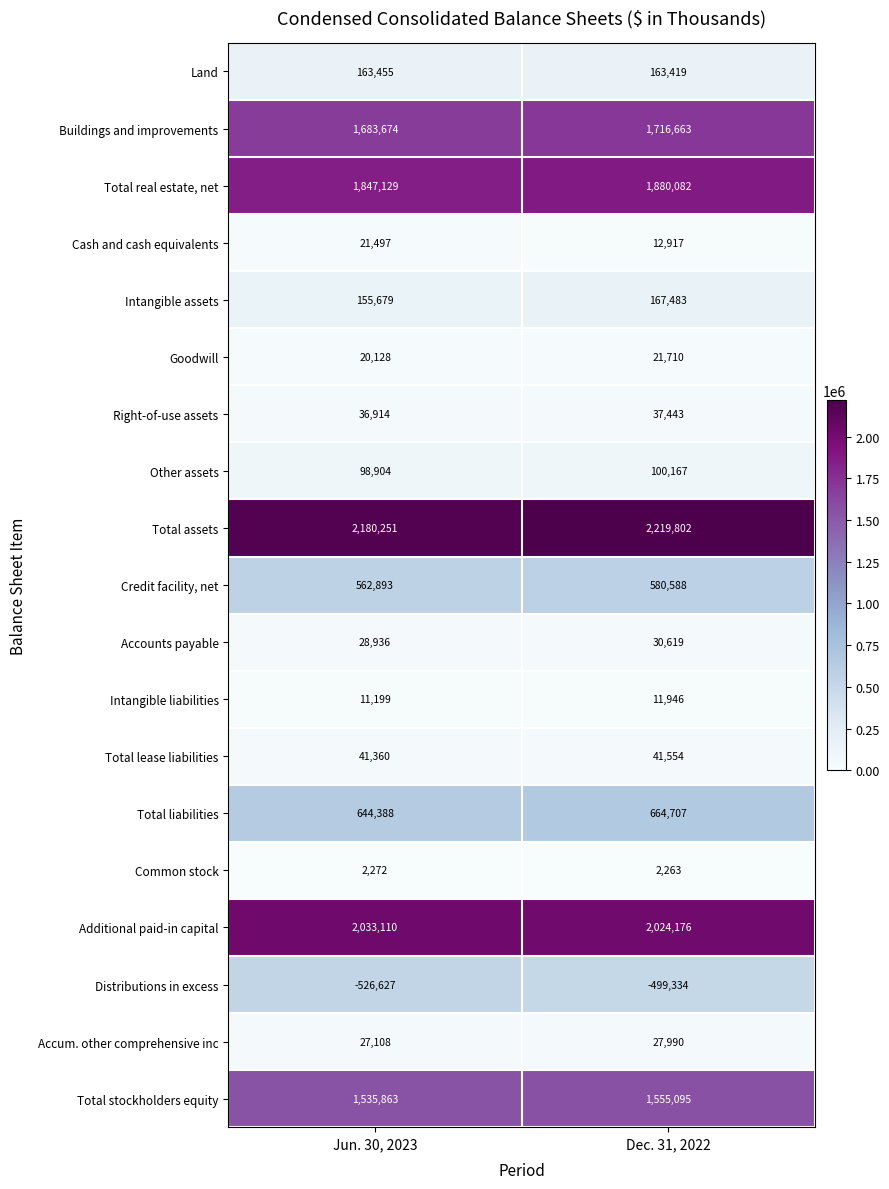

List the labels in order of Total stockholders equity value, smallest first.

Jun. 30, 2023, Dec. 31, 2022